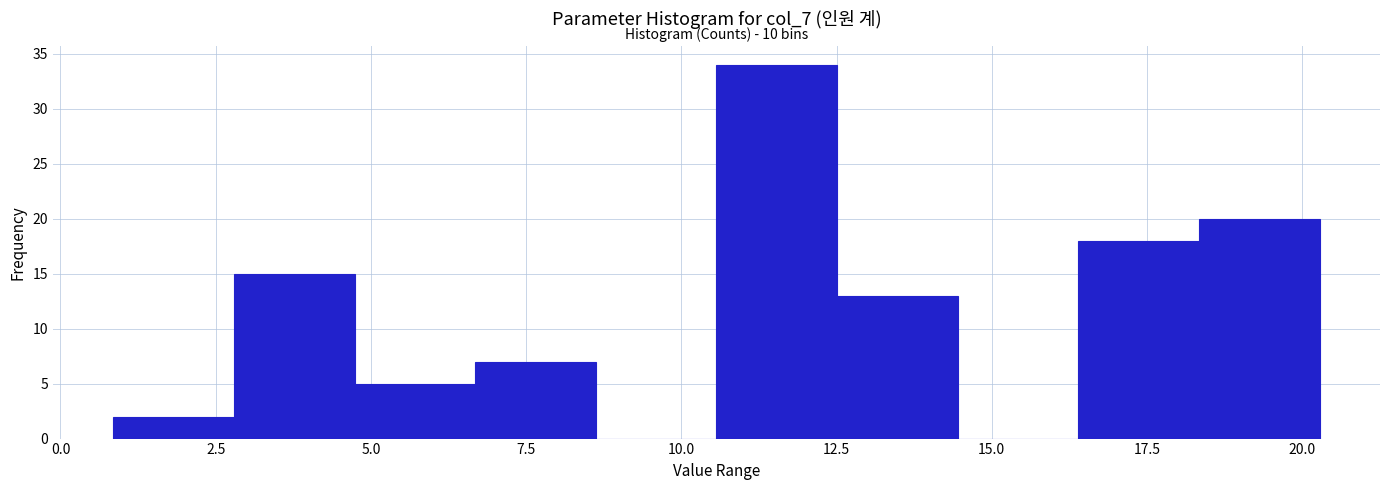

Around what value on the x-axis is the tallest bar? Give the approximate position of its centre, as read against the axis.

11.5